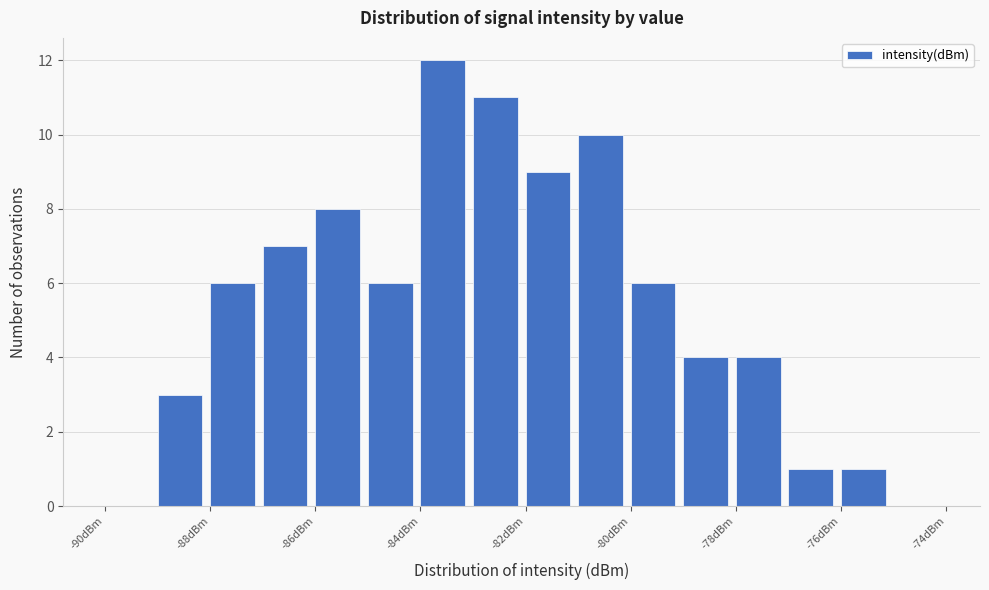

What is the height of the bar covering -83 to -82 on the x-axis? The values are not printed on the chart, so give them approximately, as read against the axis.

11